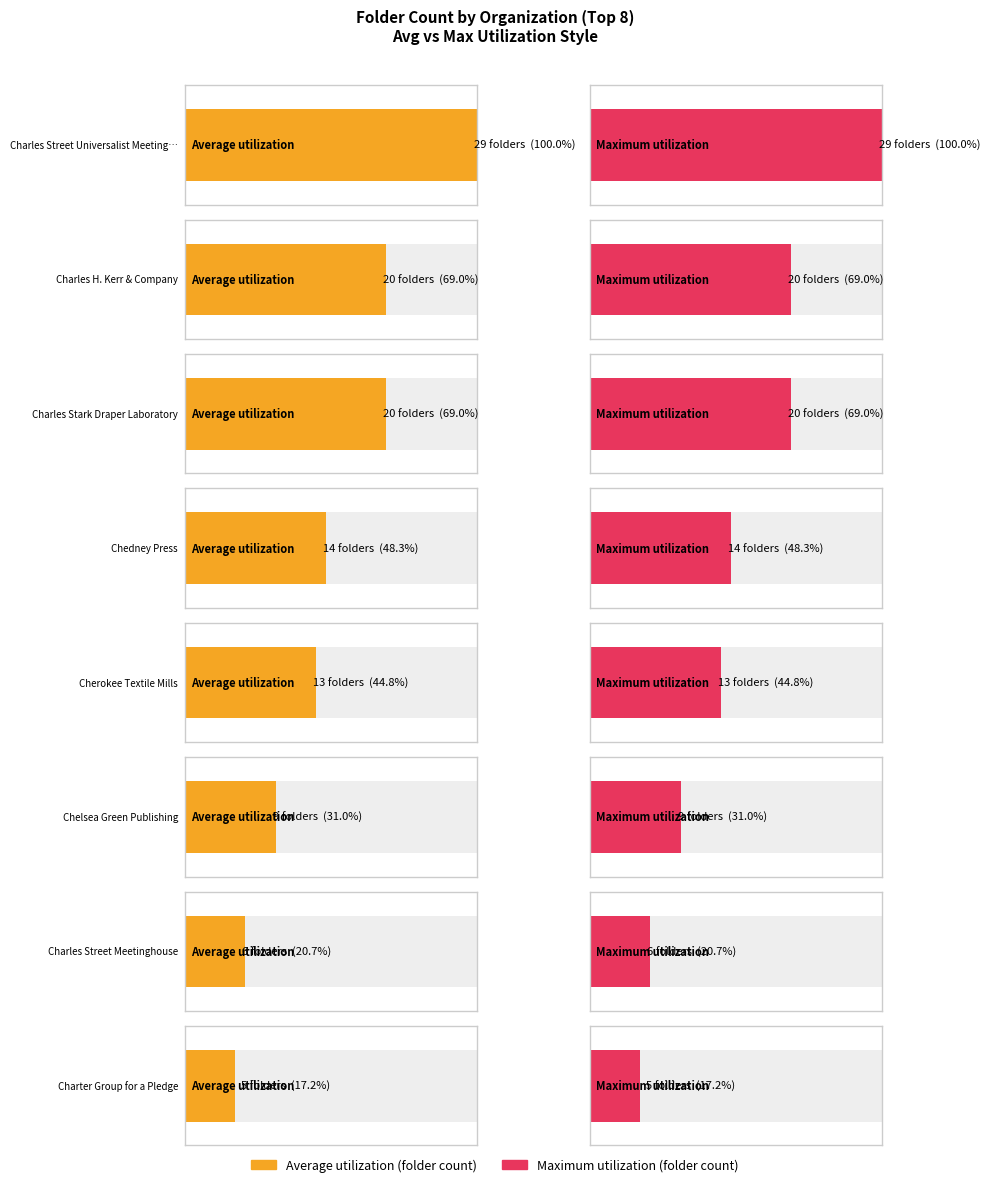

The Average utilization series shows 12 at Chelsea Green Publishing. True or false?

False